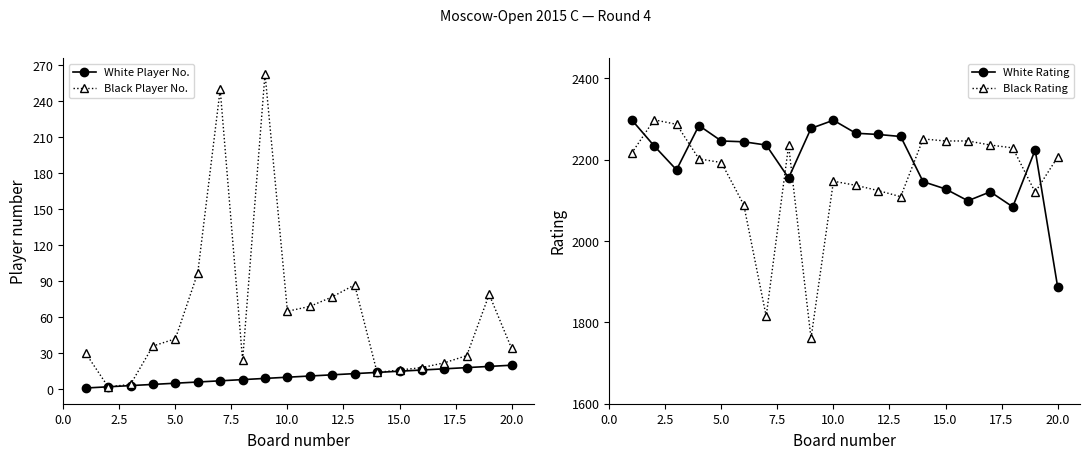

True or false: Black Player No. and White Rating intersect in this chart.

False